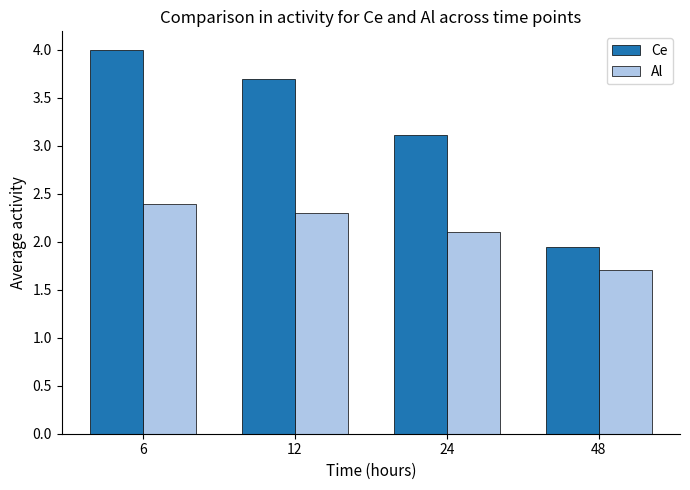

What is the value of the Al bar at the 1st from the left?

2.4